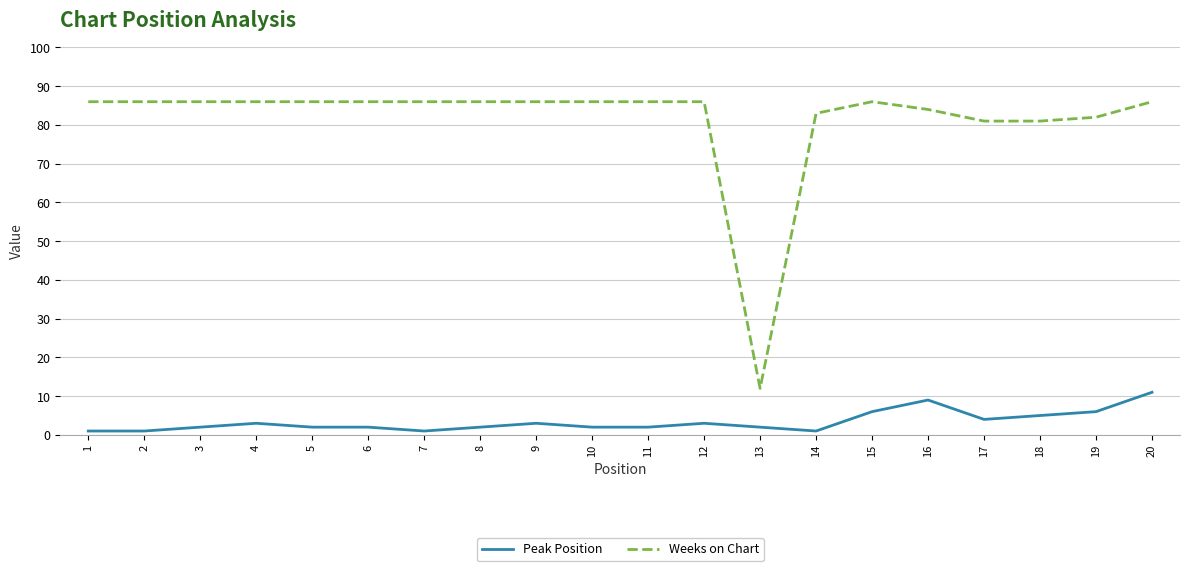

Read the Peak Position value at 19, to the nearest 10.

10